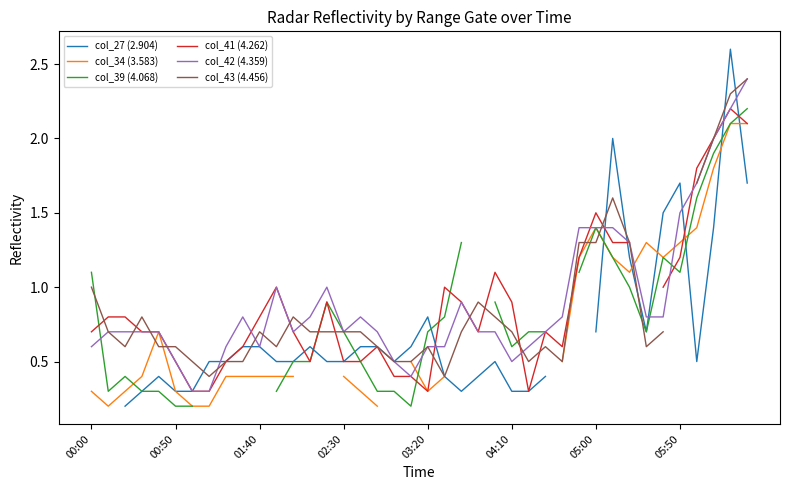

How many times do col_43 (4.456) and col_42 (4.359) cross each other?

11